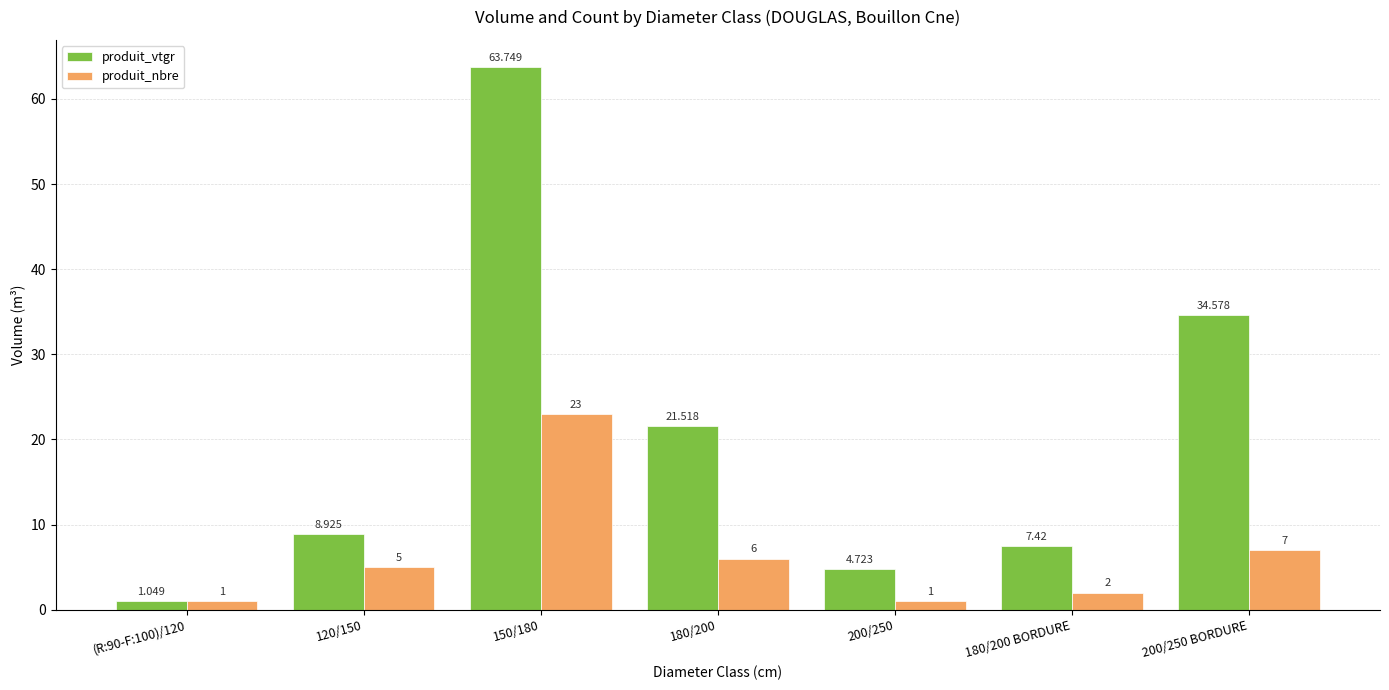

Reading left to right, list all the values displayed in this chart.

produit_vtgr: 1.0	8.9	63.7	21.5	4.7	7.4	34.6
produit_nbre: 1.0	5.0	23.0	6.0	1.0	2.0	7.0